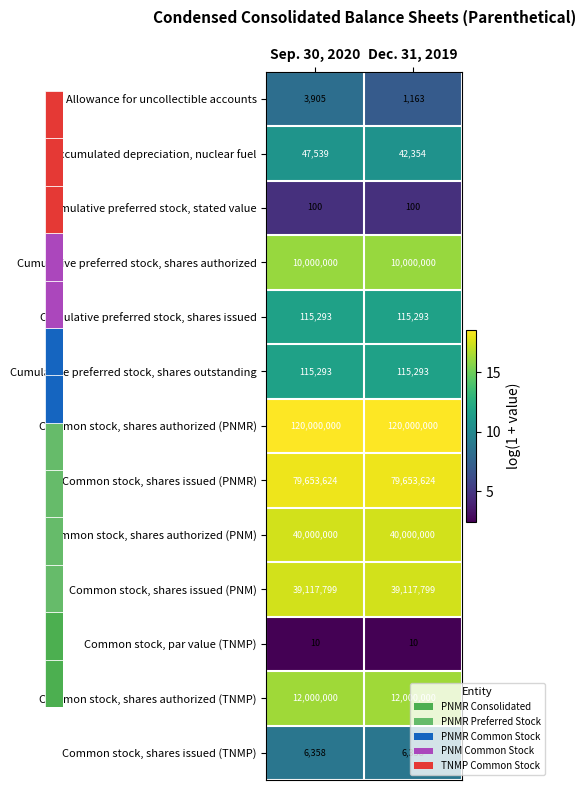

What is the lowest value of the Cumulative preferred stock, shares outstanding series?

115293